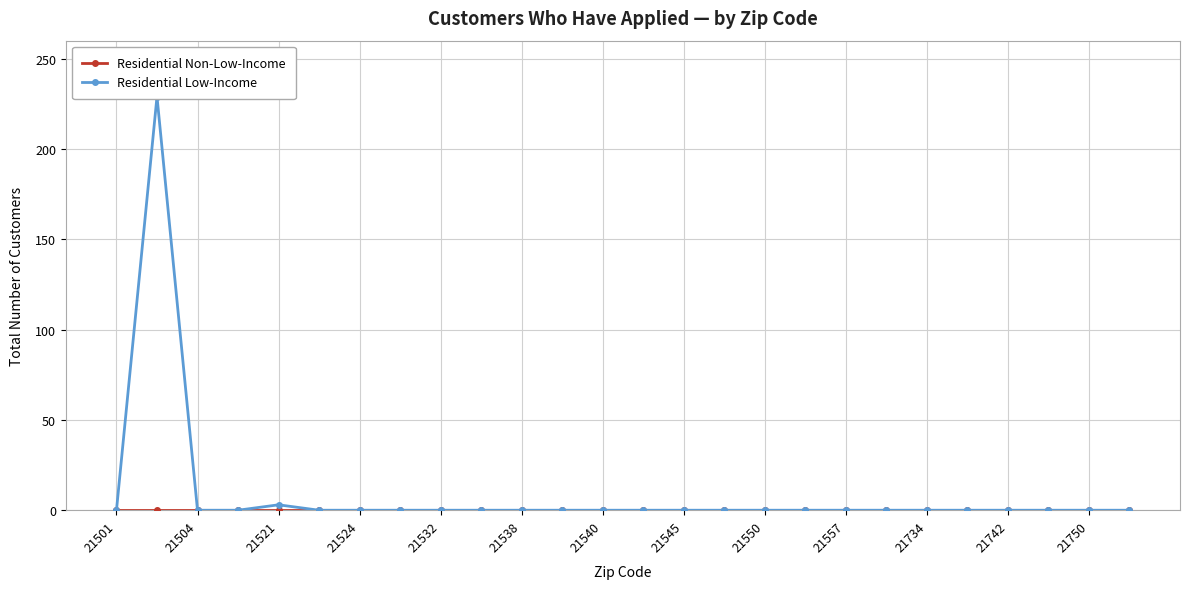

What is the difference between the maximum and minimum values in the Residential Low-Income series?

229